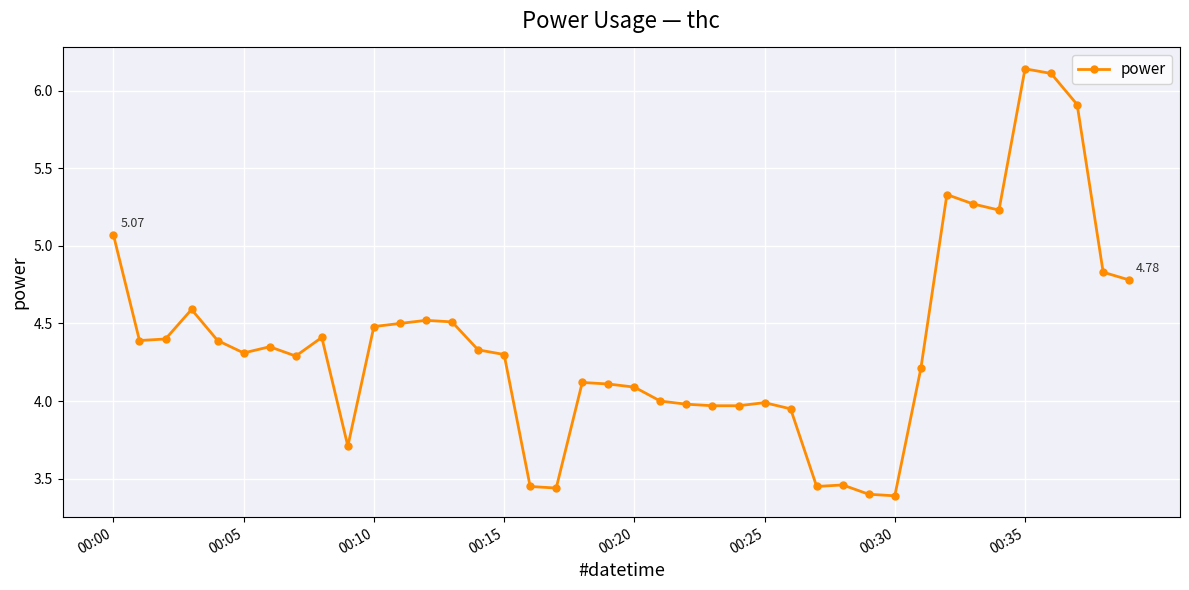

What is the average value?

4.4